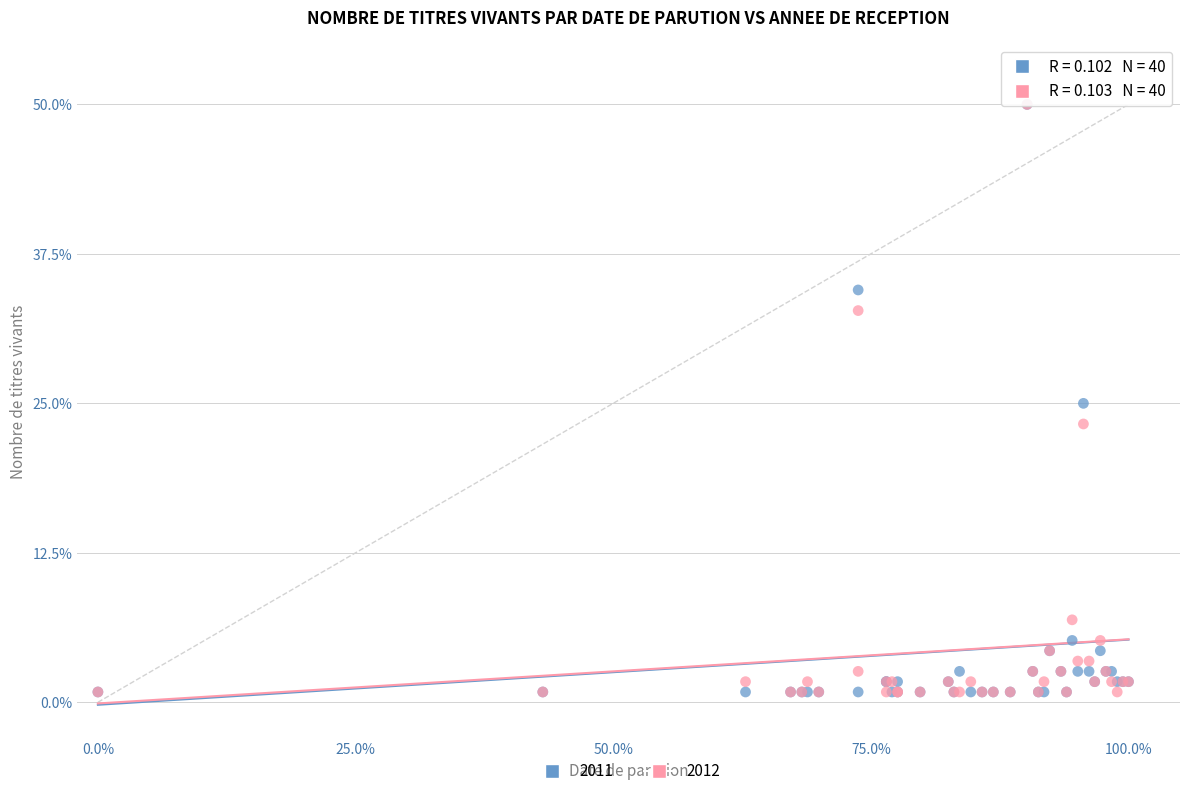

What are all the series names shown in the legend?

2011, 2012